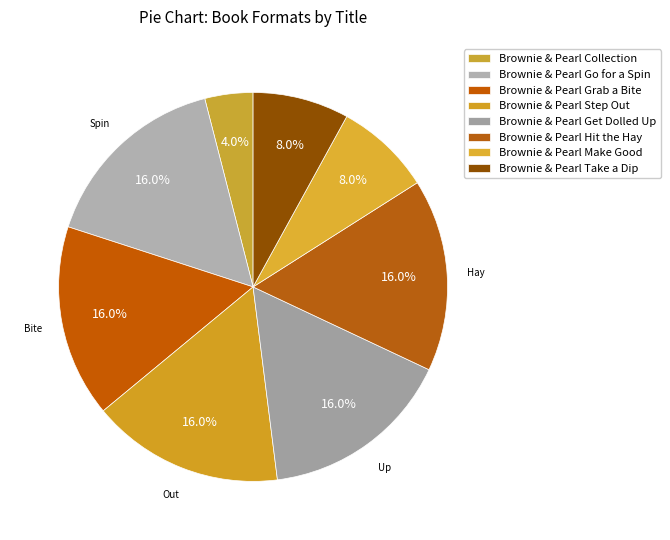

Count the number of slices in the pie.

8